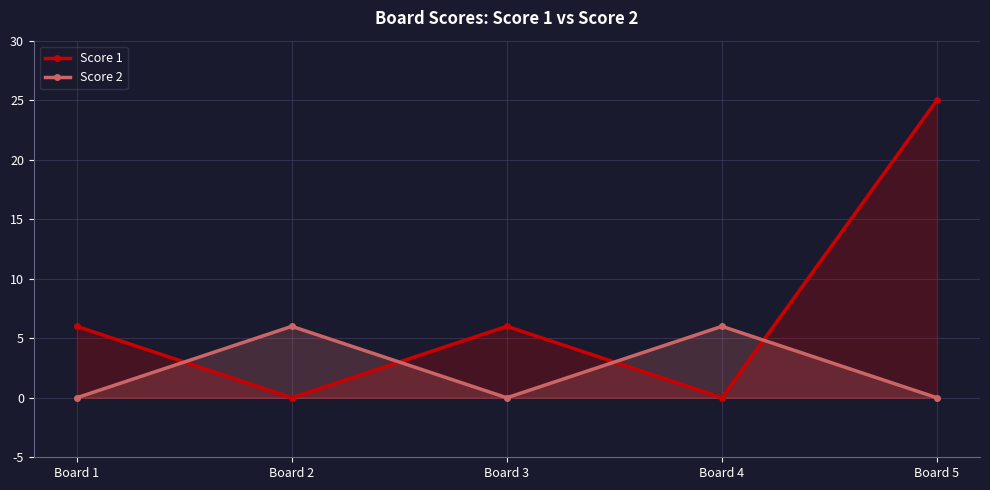

In Score 2, how many points are higher than both neighbors (excluding endpoints)?

2